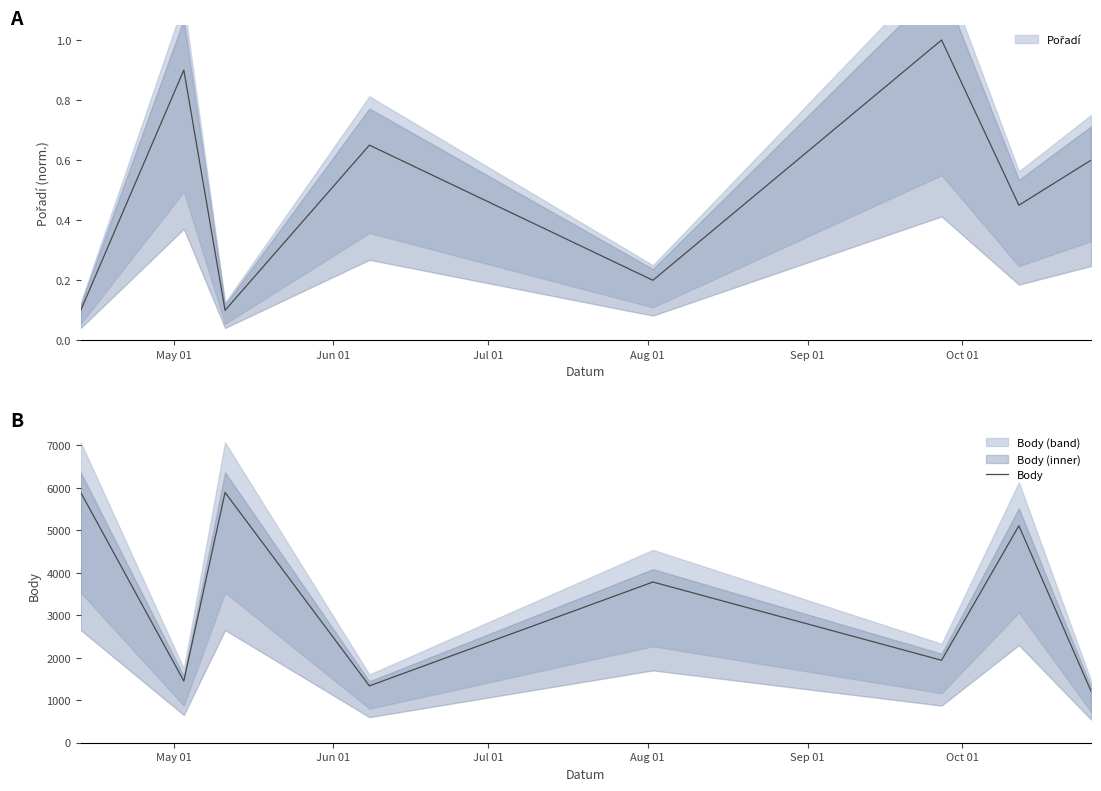

What is the average value?

3326